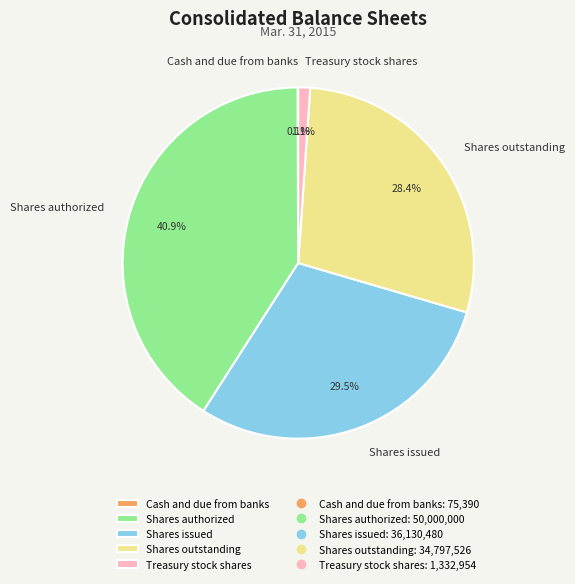

What is the largest slice in the pie chart?

Shares authorized